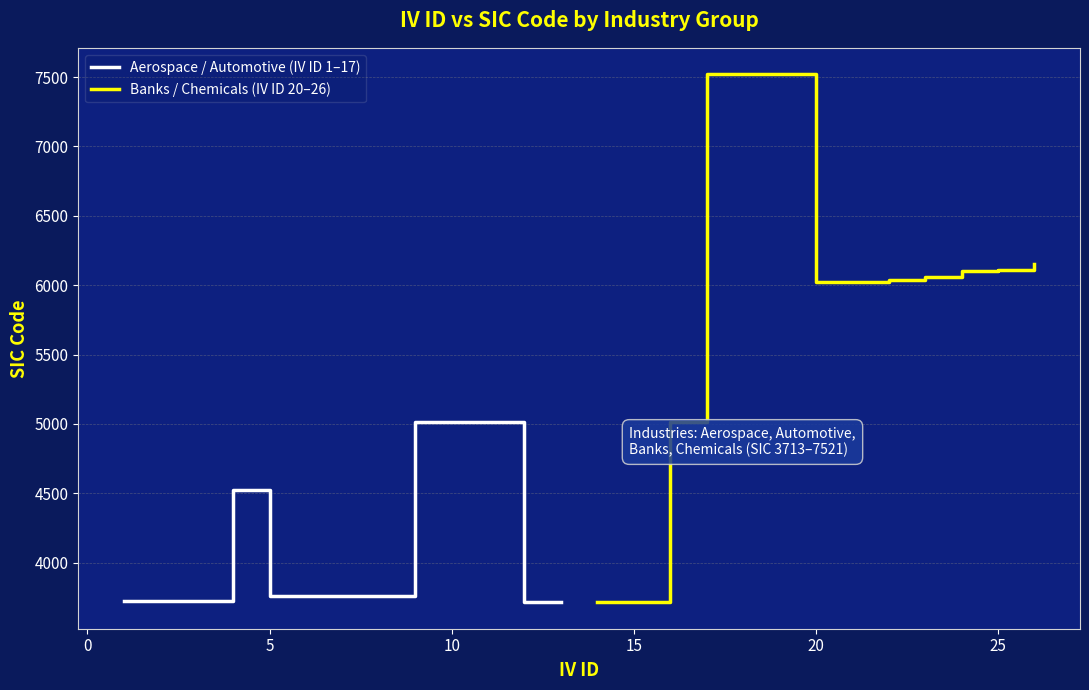

Is this an area chart (filled region under the line)?

No